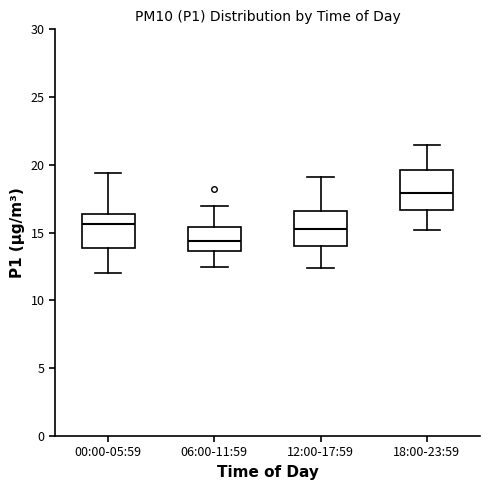

Reading left to right, transcribe this box plot: for each box, give where its median line is, the range the box spans, and where its two whiskers end, as read against the y-axis. The values are not printed on the chart, so give them approximately, as read against the axis.

00:00-05:59: median 15.5, box 14.0 to 16.5, whiskers 12.0 to 19.5
06:00-11:59: median 14.5, box 13.5 to 15.5, whiskers 12.5 to 17.0
12:00-17:59: median 15.5, box 14.0 to 16.5, whiskers 12.5 to 19.0
18:00-23:59: median 18.0, box 16.5 to 19.5, whiskers 15.0 to 21.5